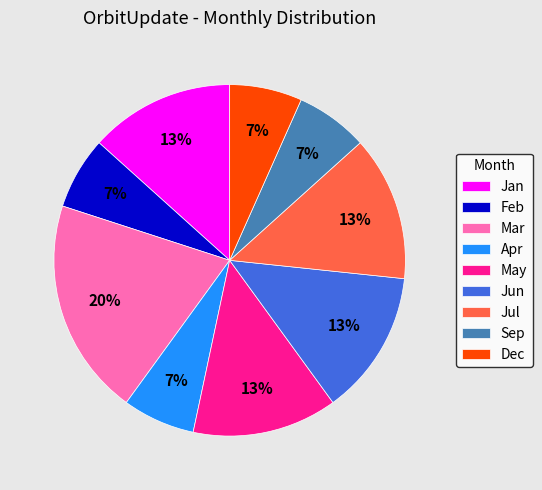

What is the largest slice in the pie chart?

Mar